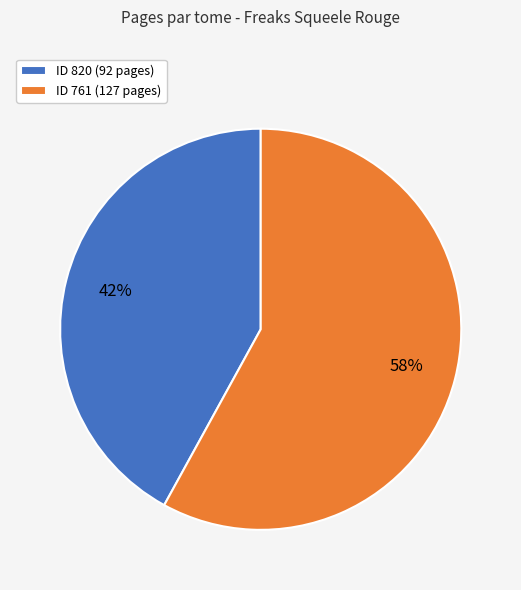

Count the number of slices in the pie.

2